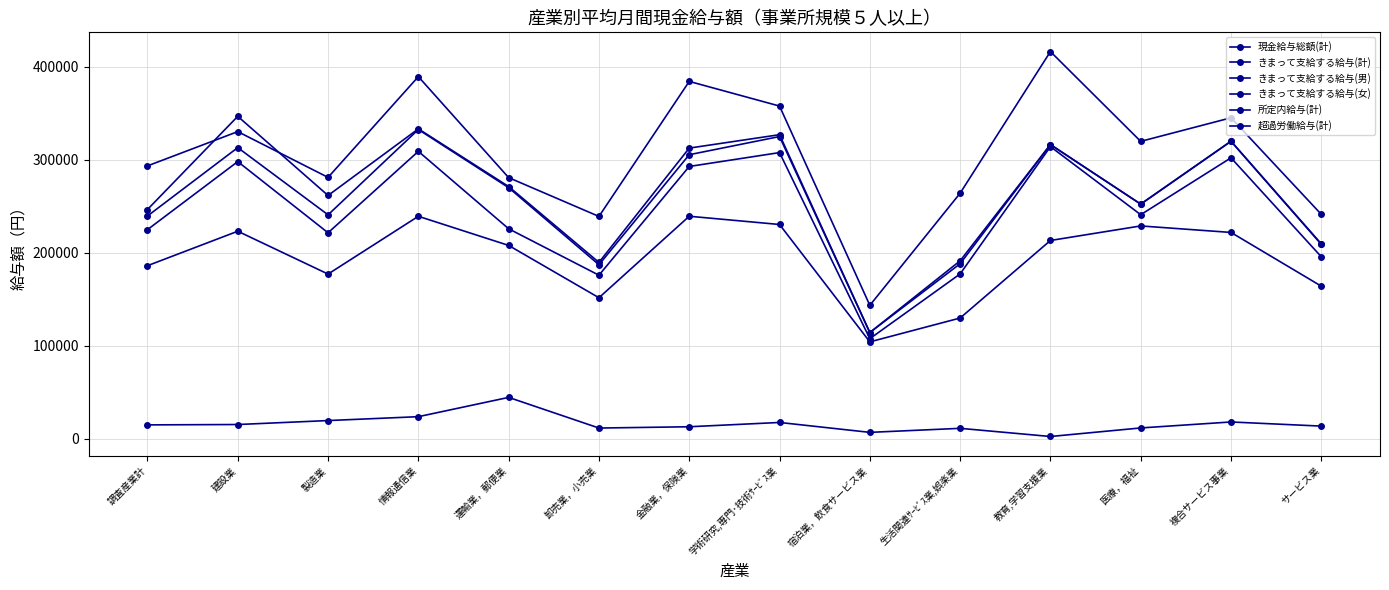

Which series changed the most between 調査産業計 and サービス業?

きまって支給する給与(男)